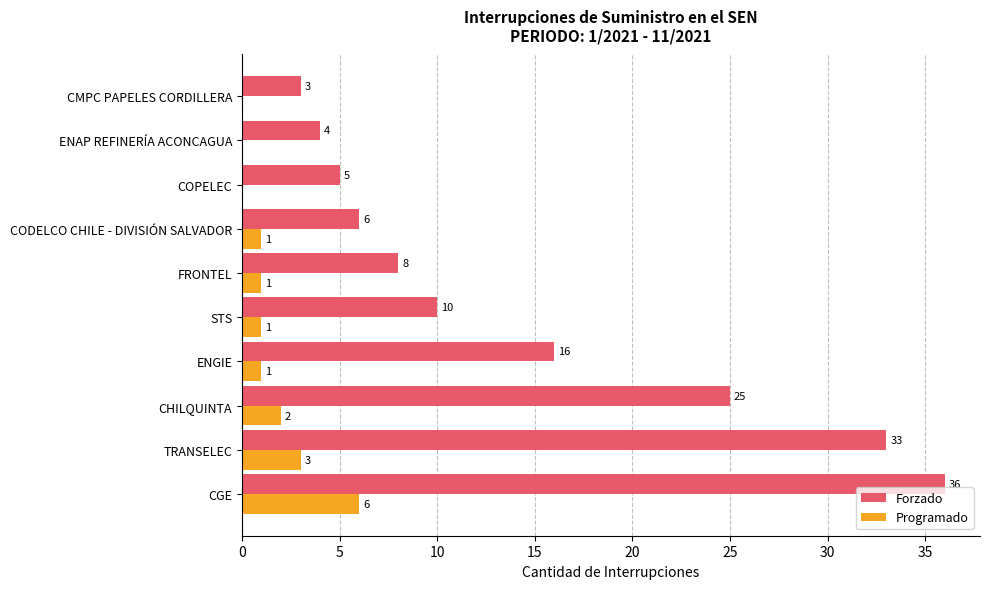

Which series has the largest total across all categories?

Forzado